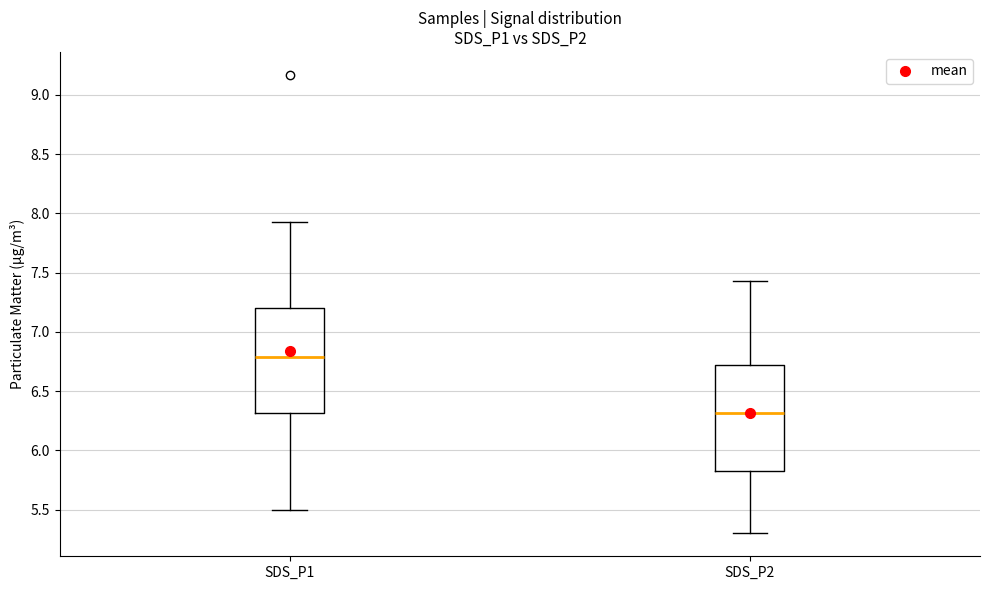

Reading left to right, transcribe this box plot: for each box, give where its median line is, the range the box spans, and where its two whiskers end, as read against the y-axis. The values are not printed on the chart, so give them approximately, as read against the axis.

SDS_P1: median 6.80, box 6.30 to 7.20, whiskers 5.50 to 7.95
SDS_P2: median 6.30, box 5.80 to 6.75, whiskers 5.30 to 7.45